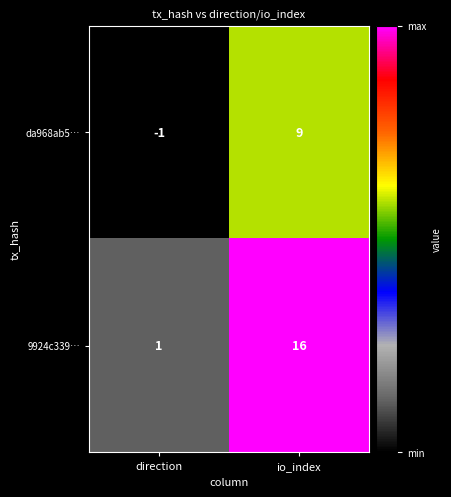

Which category has the lowest value across all series?

direction